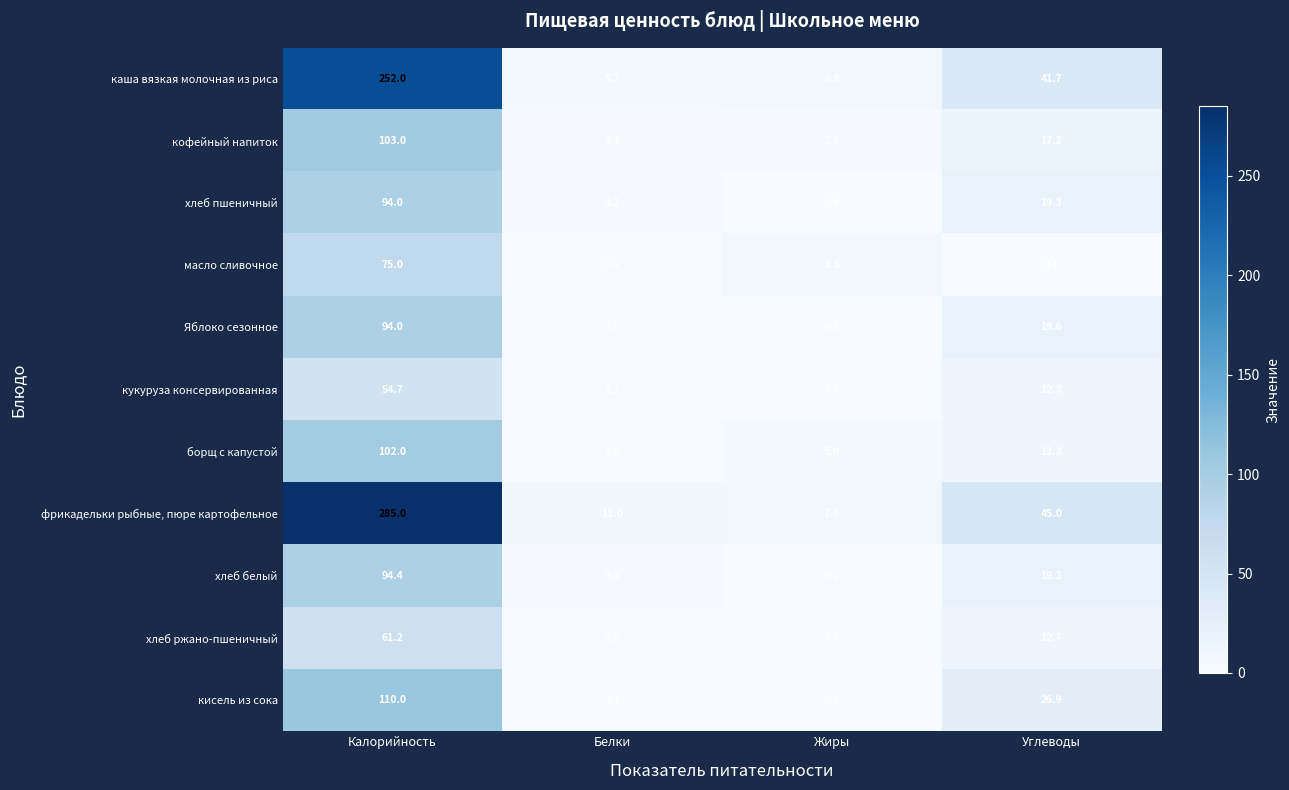

Is it true that фрикадельки рыбные, пюре картофельное equals 7.0 at Жиры?

True